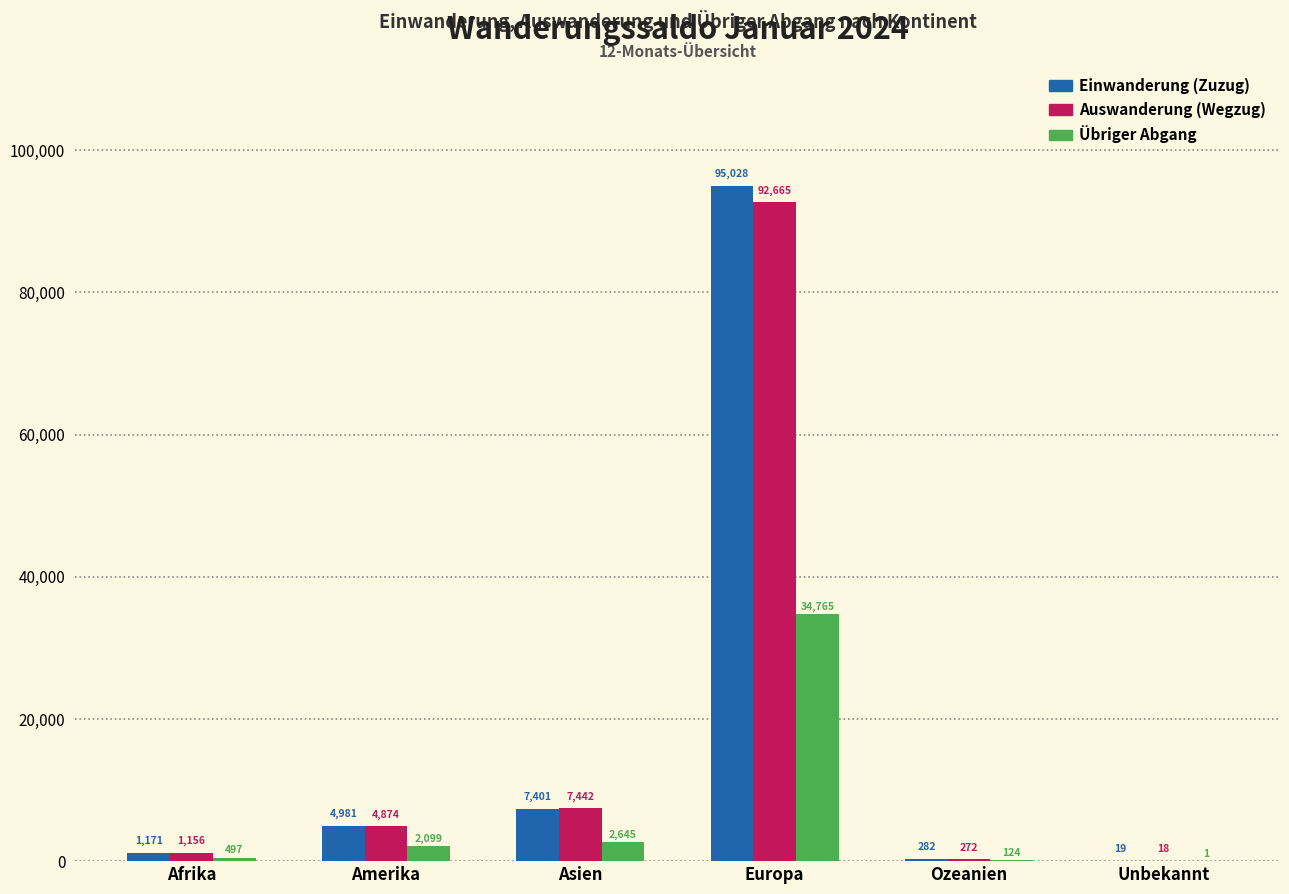

Between Europa and Unbekannt, which series saw the biggest shift?

Einwanderung (Zuzug)